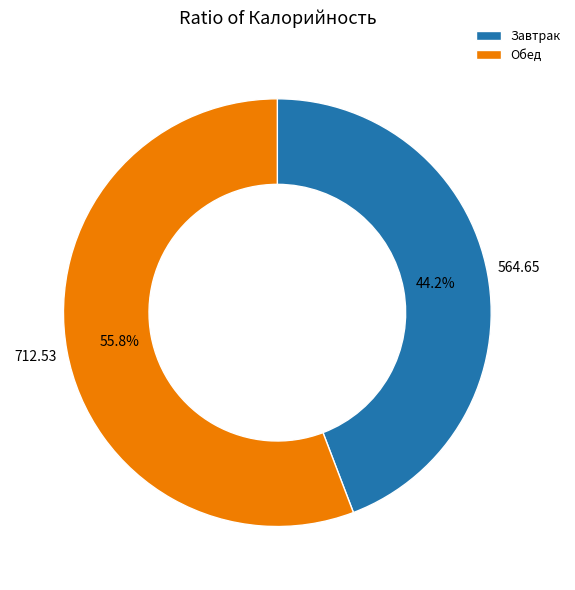

How many segments does this pie chart have?

2